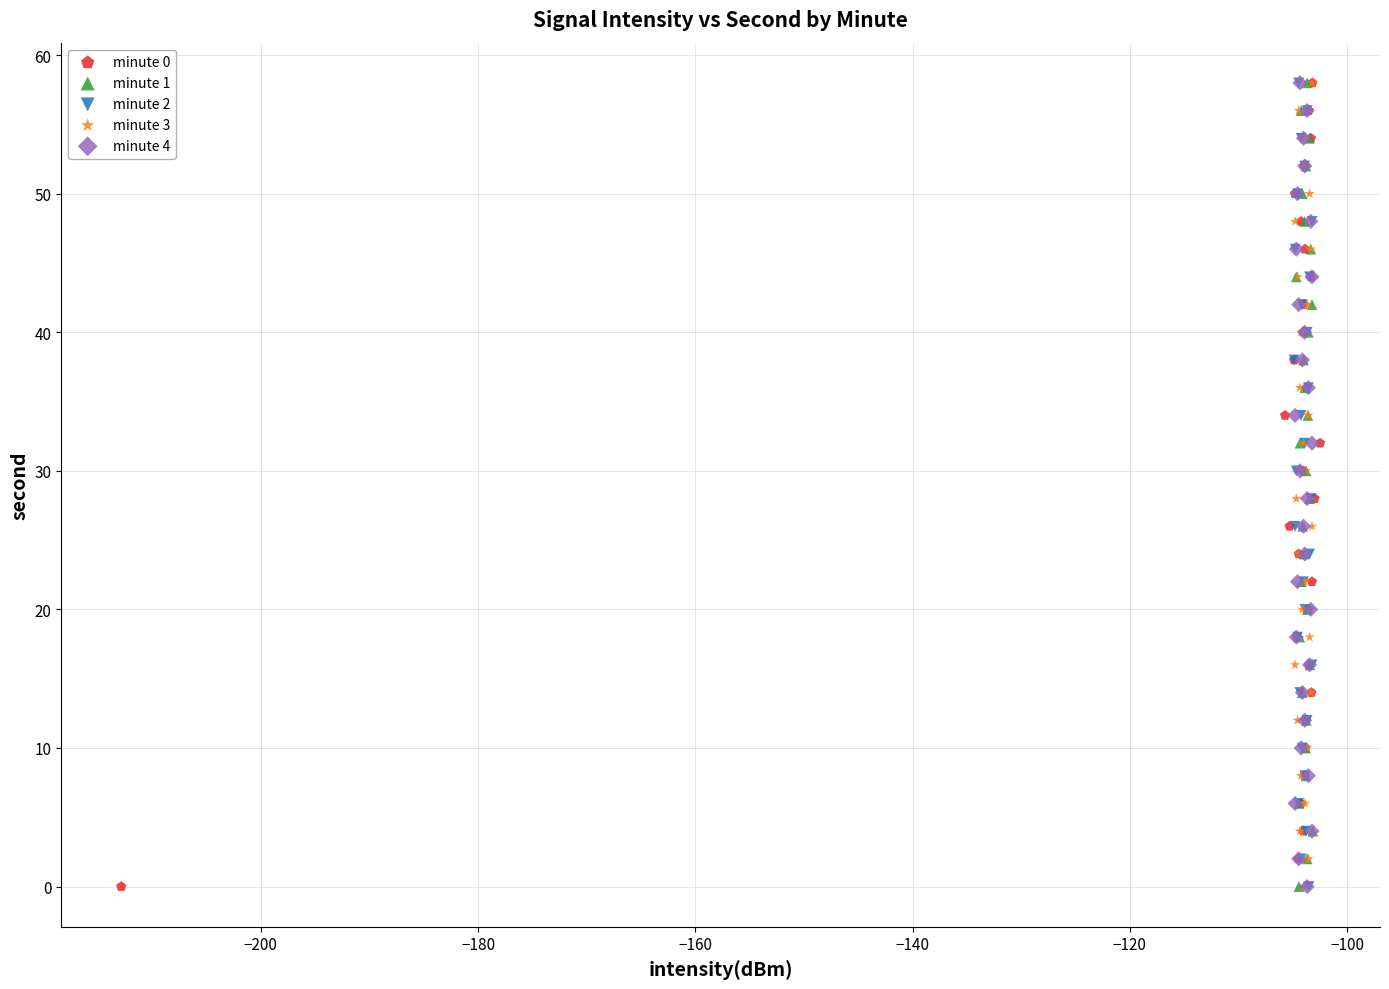

What are all the series names shown in the legend?

minute 0, minute 1, minute 2, minute 3, minute 4